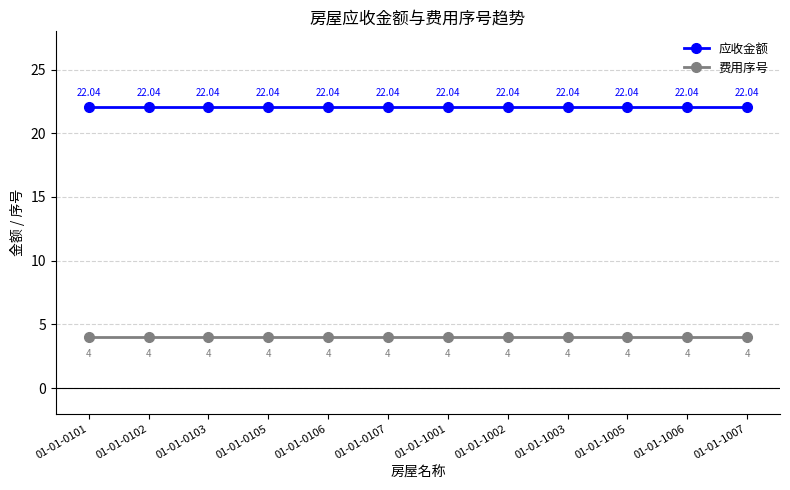

What are all the series names shown in the legend?

应收金额, 费用序号